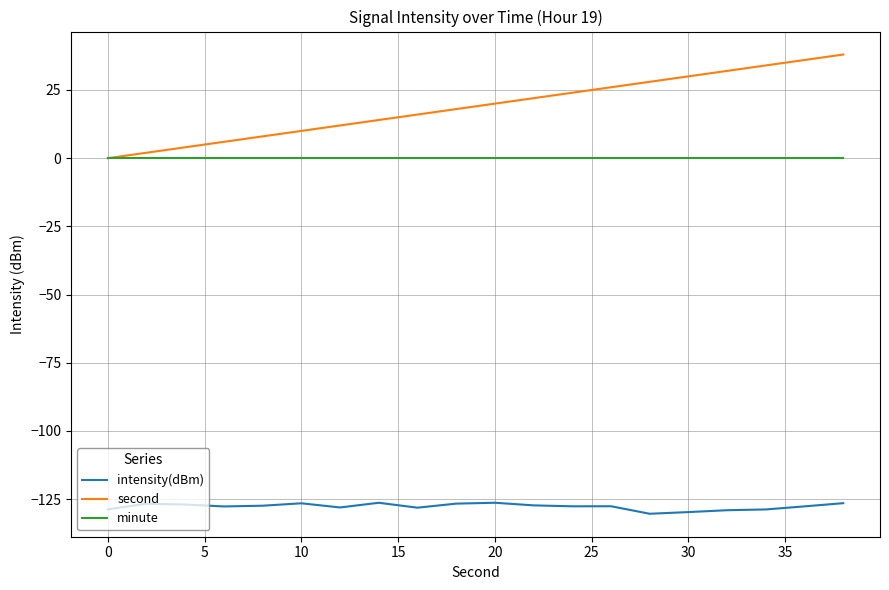

Which series has the widest spread of values?

second